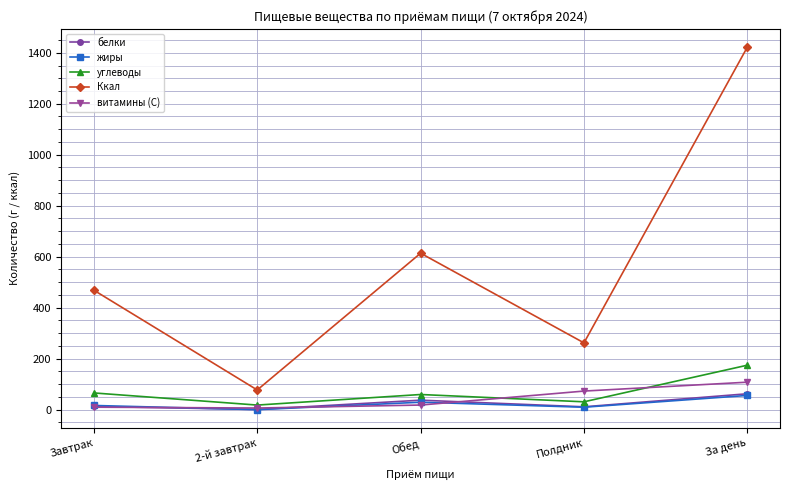

What is the label of the 1st point from the right?

За день